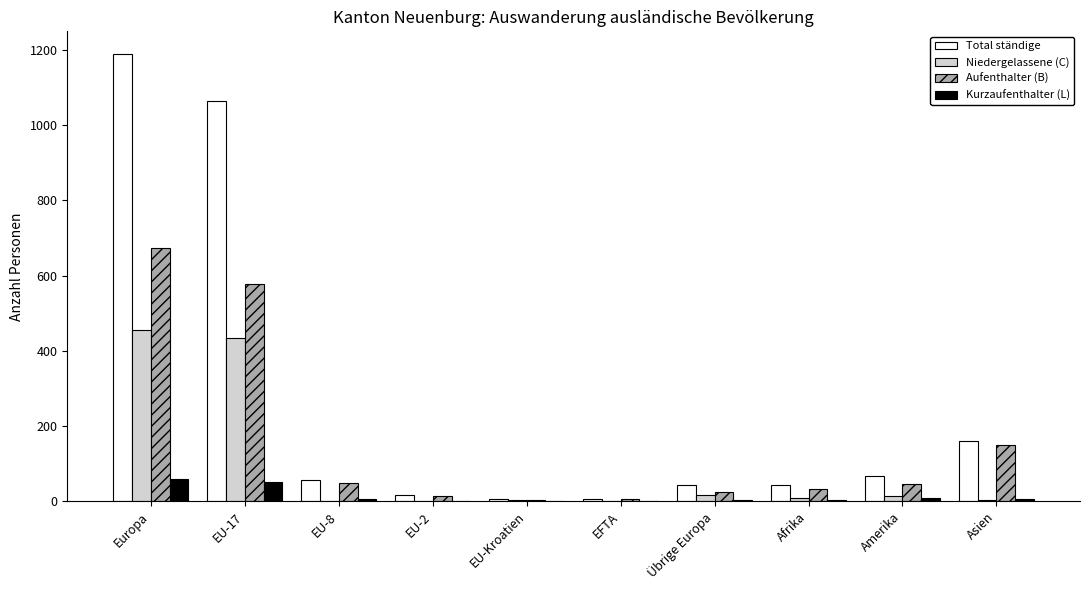

Is the value of Aufenthalter (B) at Asien greater than the value of Niedergelassene (C) at Asien?

Yes